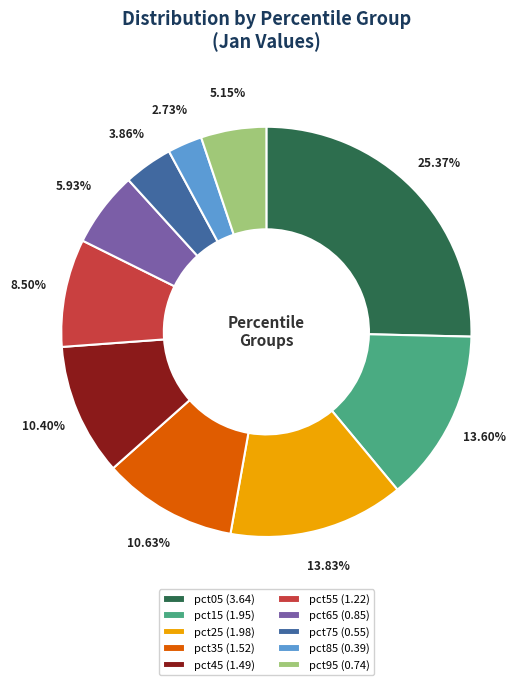

Does pct75 account for over 50% of the chart?

No